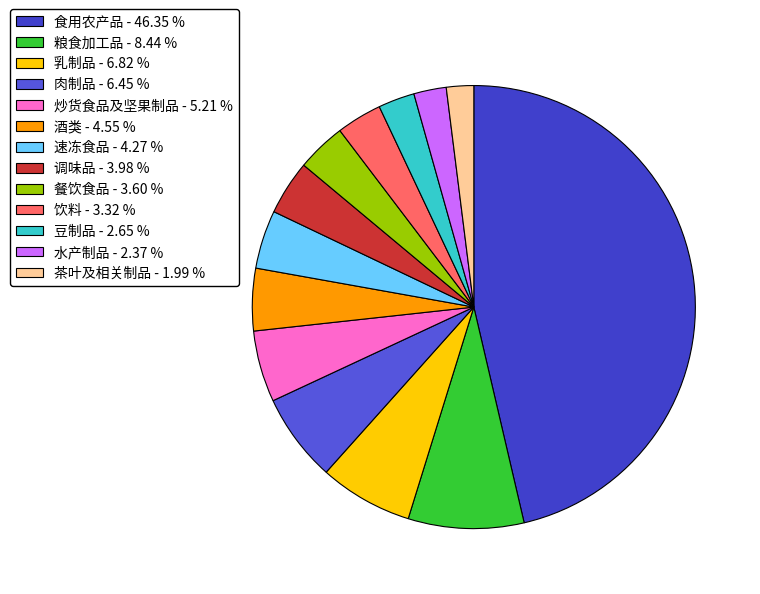

How many segments does this pie chart have?

13